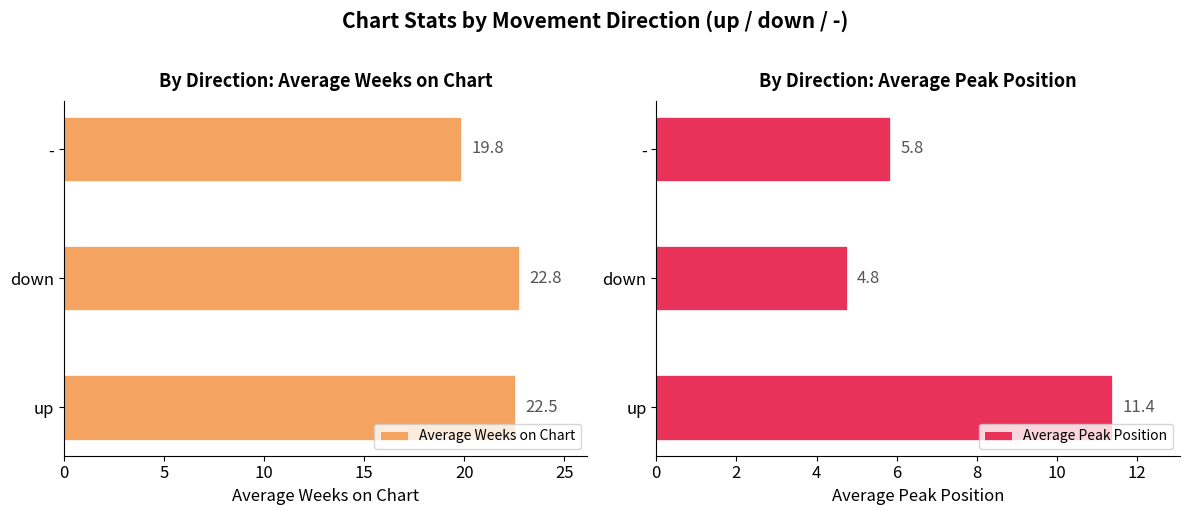

Which category has the lowest value in the Average Weeks on Chart series?

-